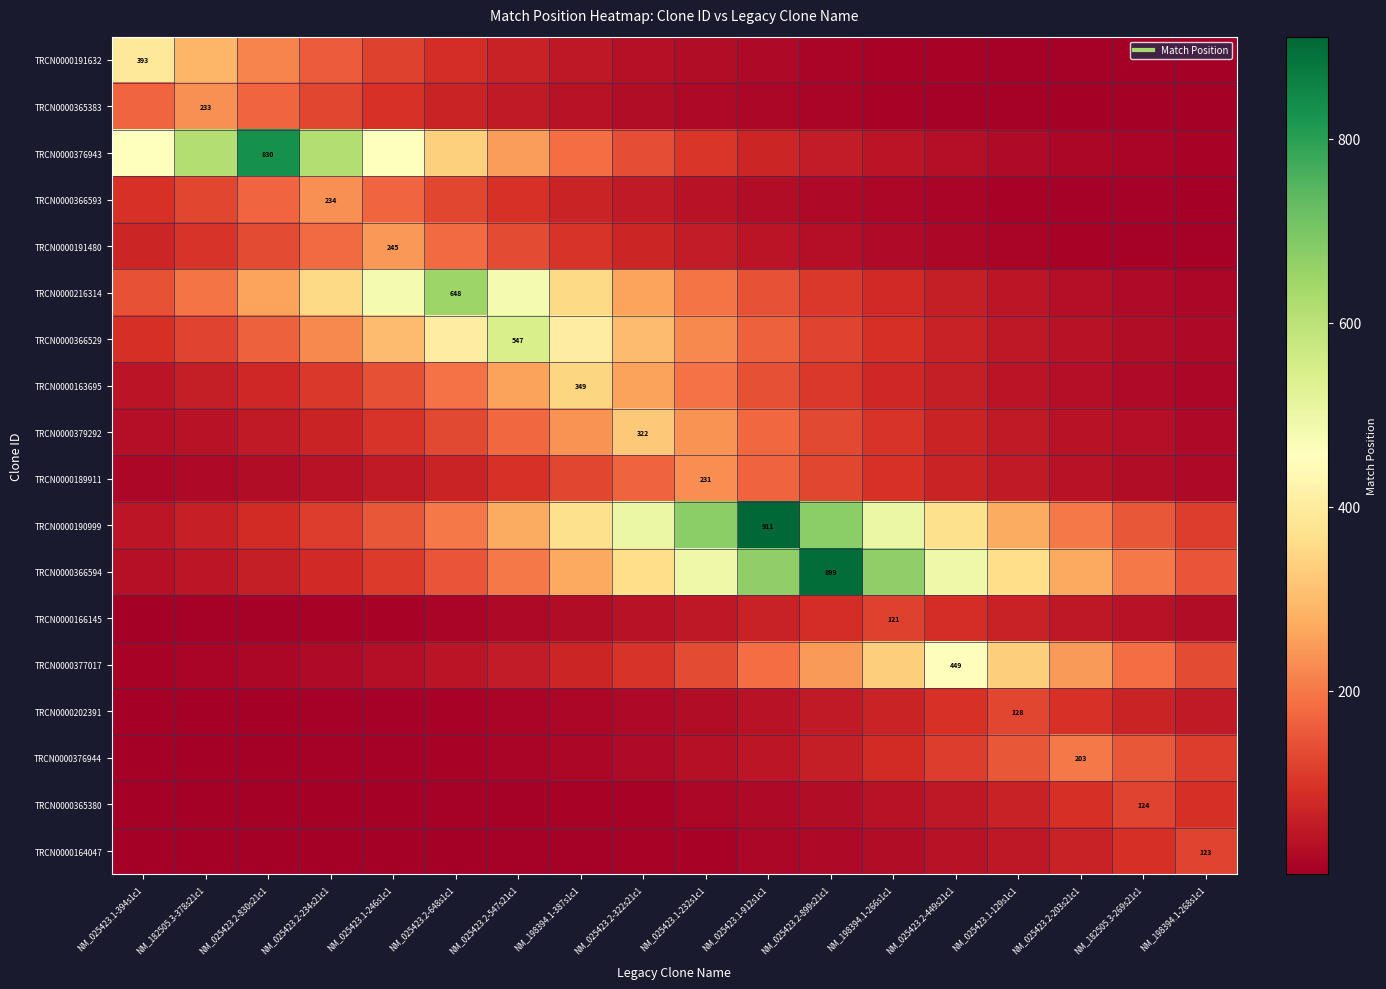

What is the difference between the maximum and second lowest values in the TRCN0000379292 series?

292.8